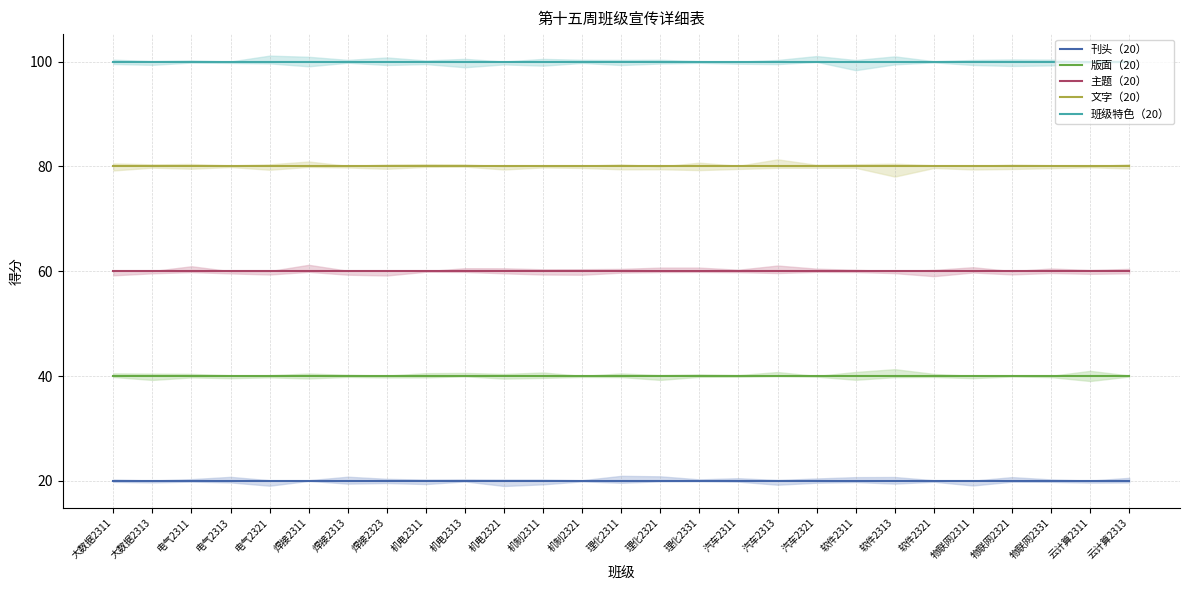

What is the label of the 2nd point from the left?

大数据2313